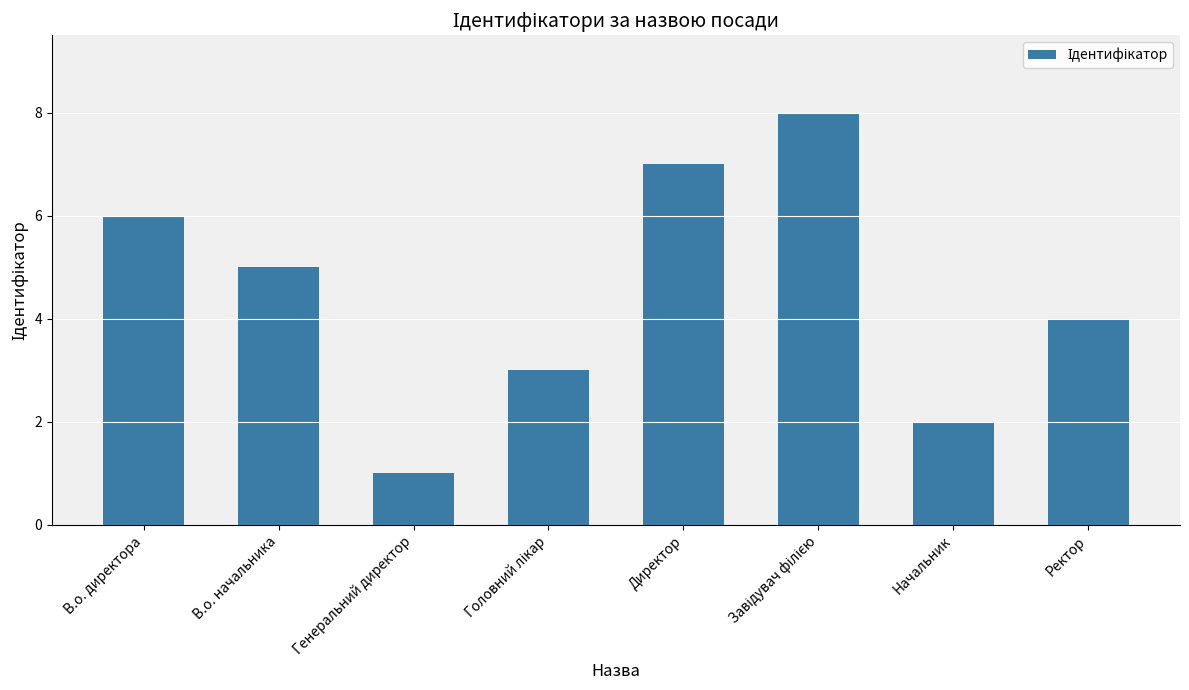

The chart shows a value of 7 at Директор. True or false?

True